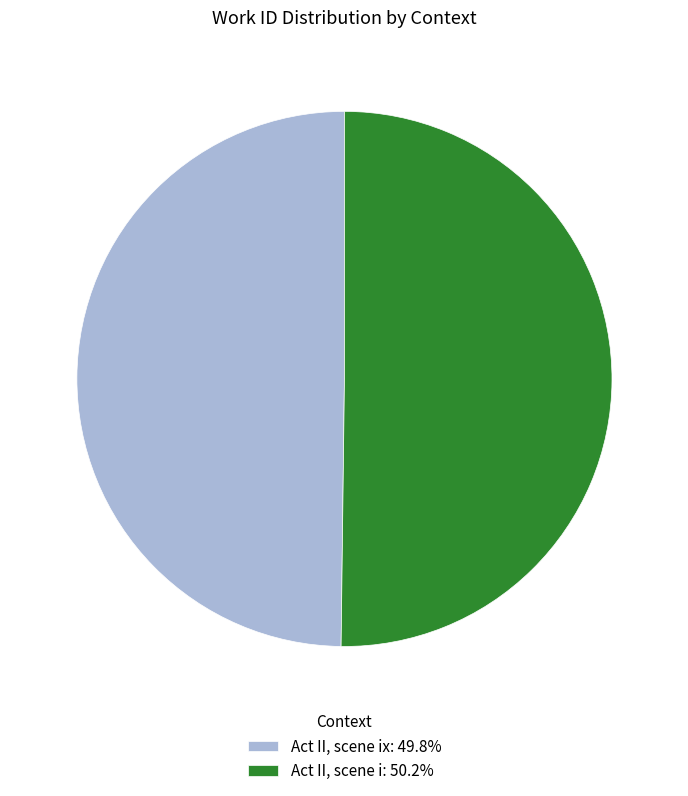

What is the ratio of the value at Act II, scene ix: 49.8% to the value at Act II, scene i: 50.2%?

1.0